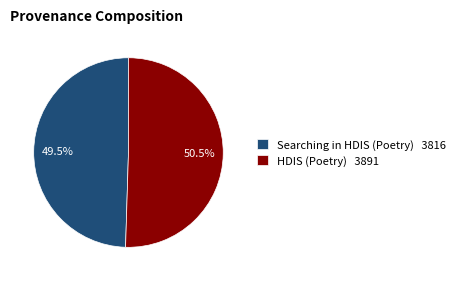

Count the number of slices in the pie.

2